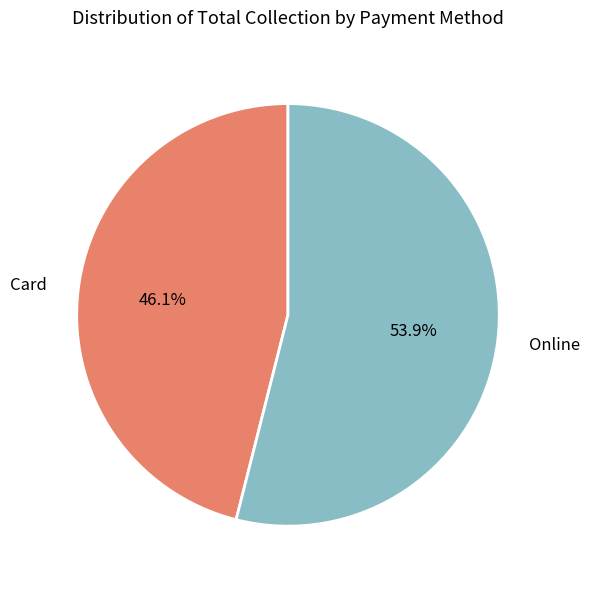

What is the ratio of the value at Online to the value at Card?

1.2